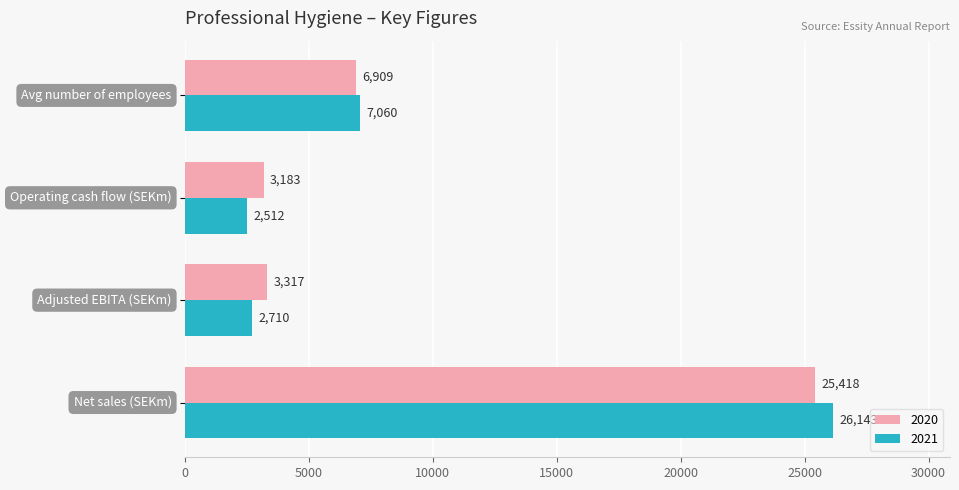

List the series in order of their peak value, highest first.

2021, 2020